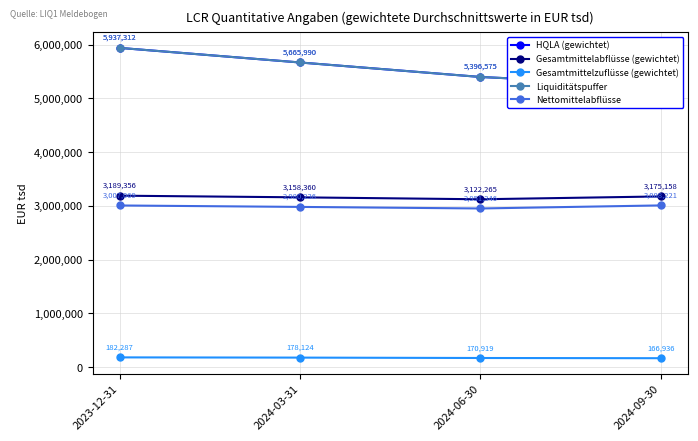

True or false: HQLA (gewichtet) has more than 2 interior local peaks.

False